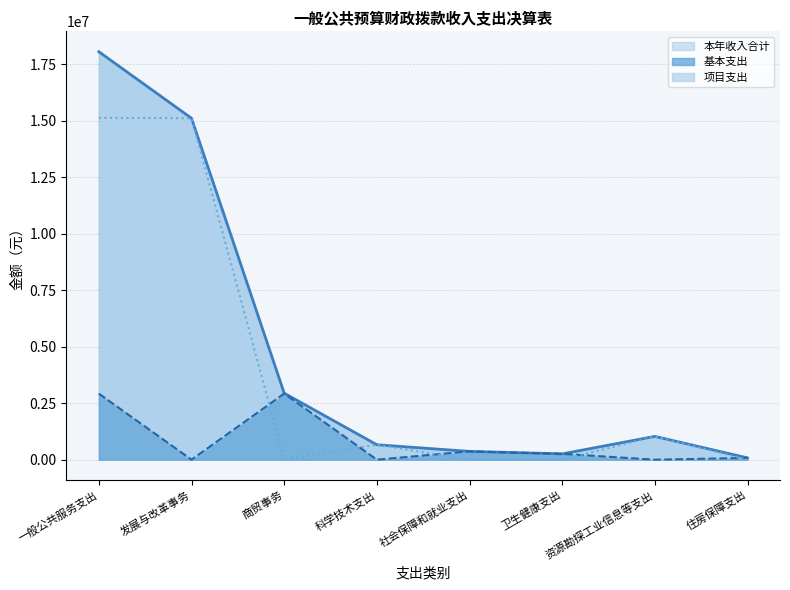

How many interior local valleys does the 本年收入合计线 series have?

1